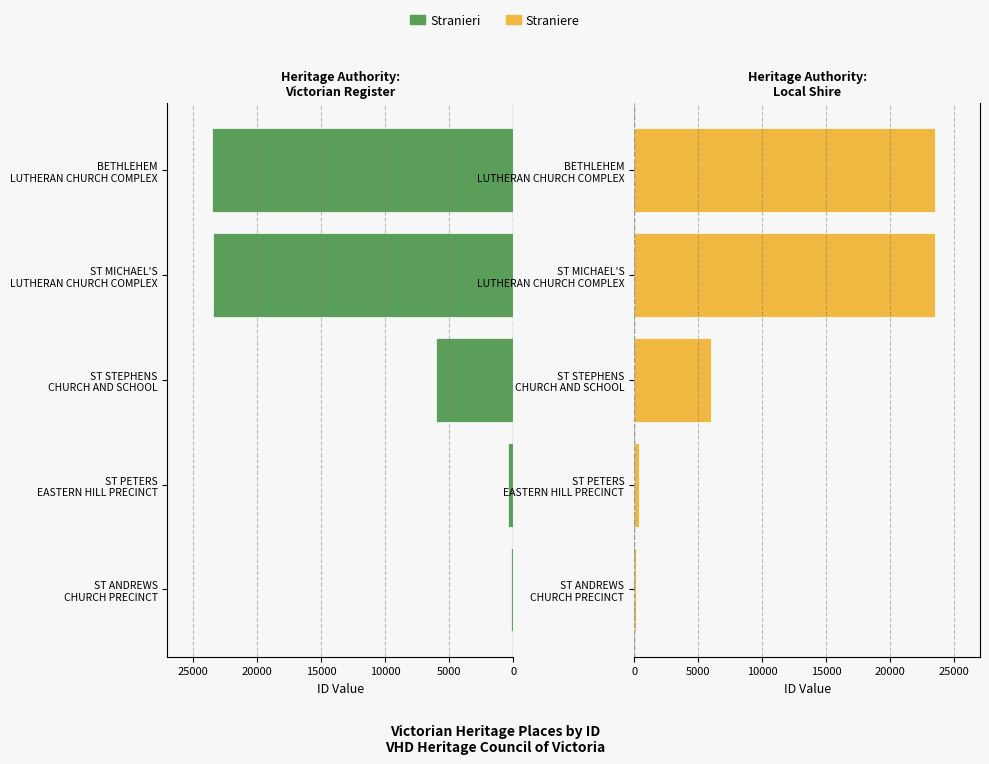

Which series changed the most between ST PETERS EASTERN HILL PRECINCT and ST MICHAEL'S LUTHERAN CHURCH COMPLEX?

Stranieri